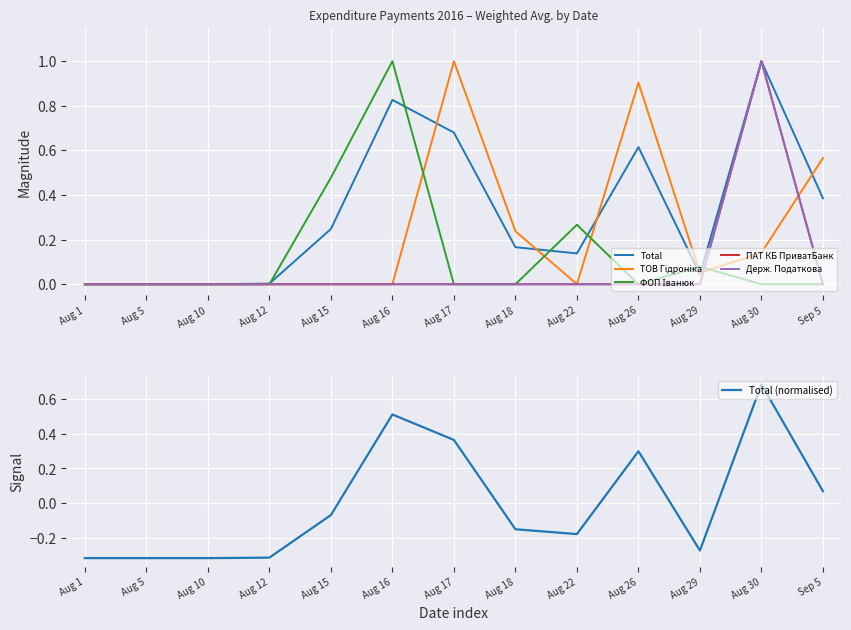

True or false: ФОП Іванюк has more than 1 points higher than both neighbors.

True